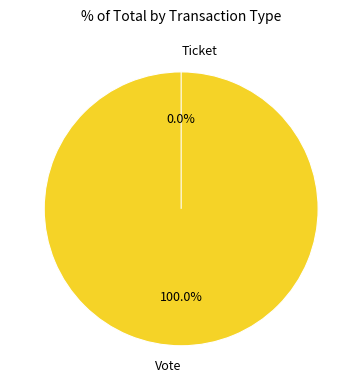

Count the number of slices in the pie.

2